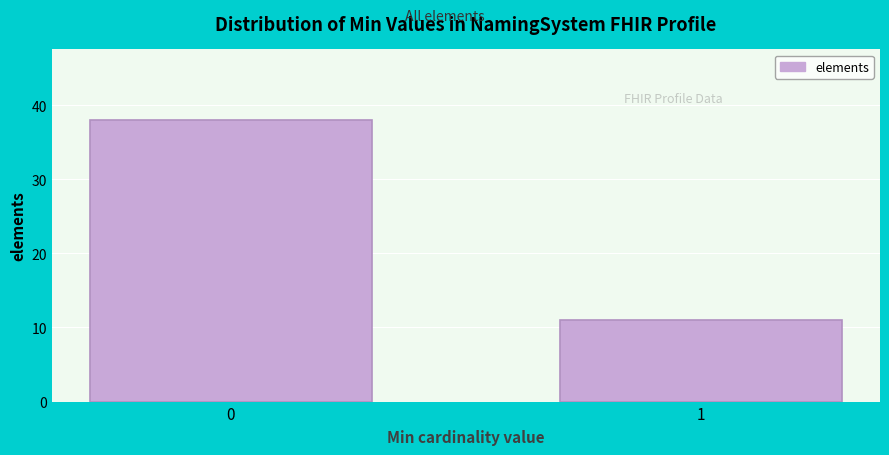

Reading left to right, list all the values displayed in this chart.

0=38	1=11